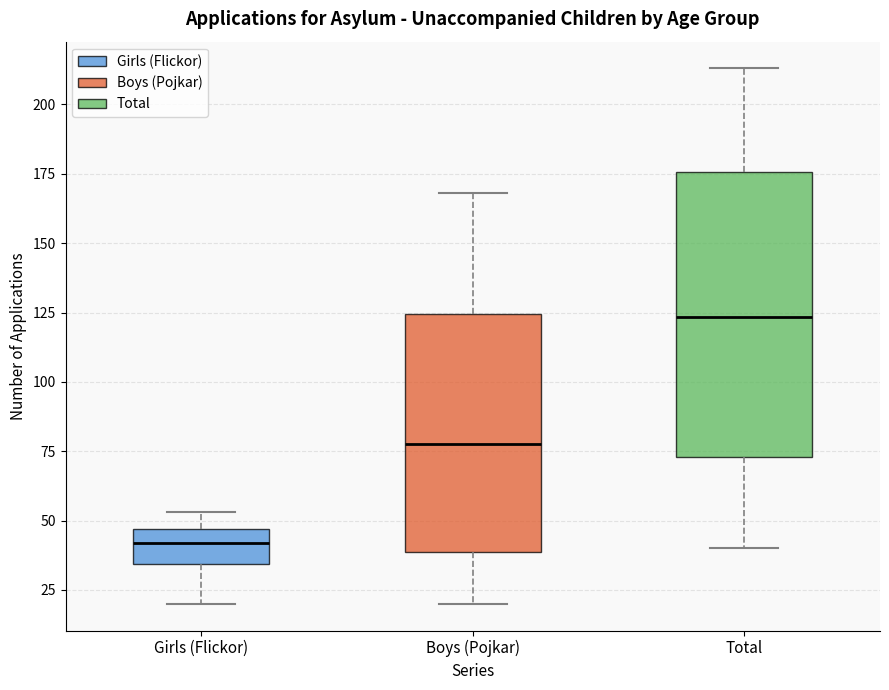

Where does the lower whisker of the box for Girls (Flickor) end on the y-axis? The values are not printed on the chart, so give them approximately, as read against the axis.

20